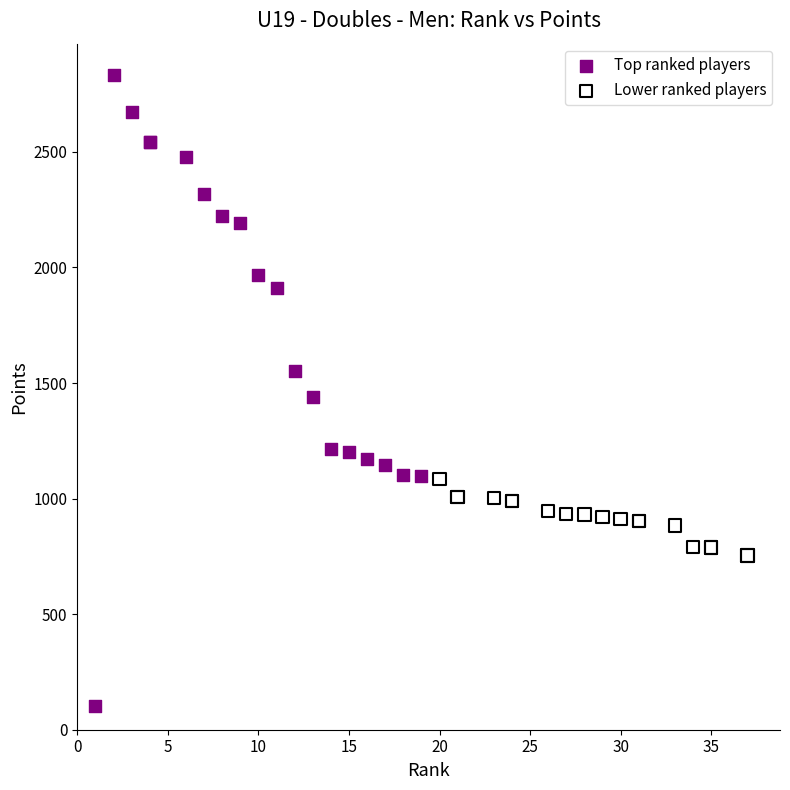

Which series contains the highest Y value?

Top ranked players